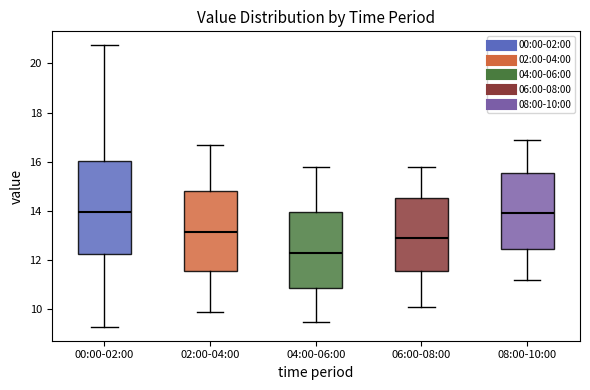

Reading left to right, transcribe this box plot: for each box, give where its median line is, the range the box spans, and where its two whiskers end, as read against the y-axis. The values are not printed on the chart, so give them approximately, as read against the axis.

00:00-02:00: median 14.0, box 12.2 to 16.0, whiskers 9.4 to 20.8
02:00-04:00: median 13.2, box 11.6 to 14.8, whiskers 10.0 to 16.8
04:00-06:00: median 12.4, box 10.8 to 14.0, whiskers 9.6 to 15.8
06:00-08:00: median 13.0, box 11.6 to 14.6, whiskers 10.2 to 15.8
08:00-10:00: median 14.0, box 12.4 to 15.6, whiskers 11.2 to 17.0